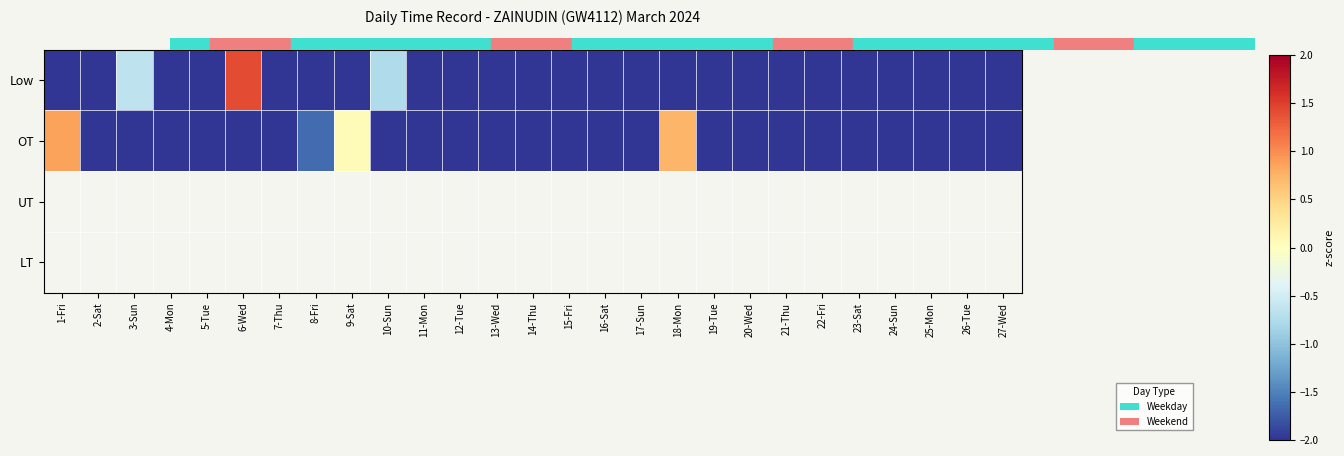

Between 9-Sat and 23-Sat, which series saw the biggest shift?

OT